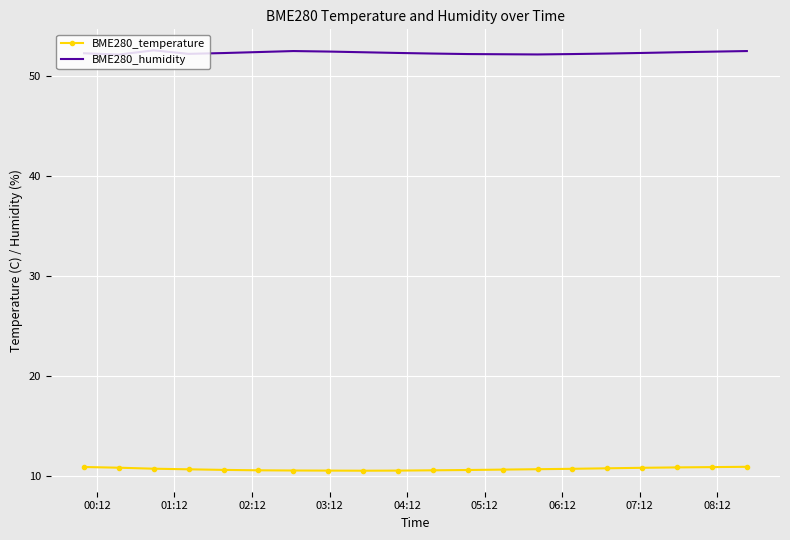

True or false: BME280_humidity has more than 1 points higher than both neighbors.

True